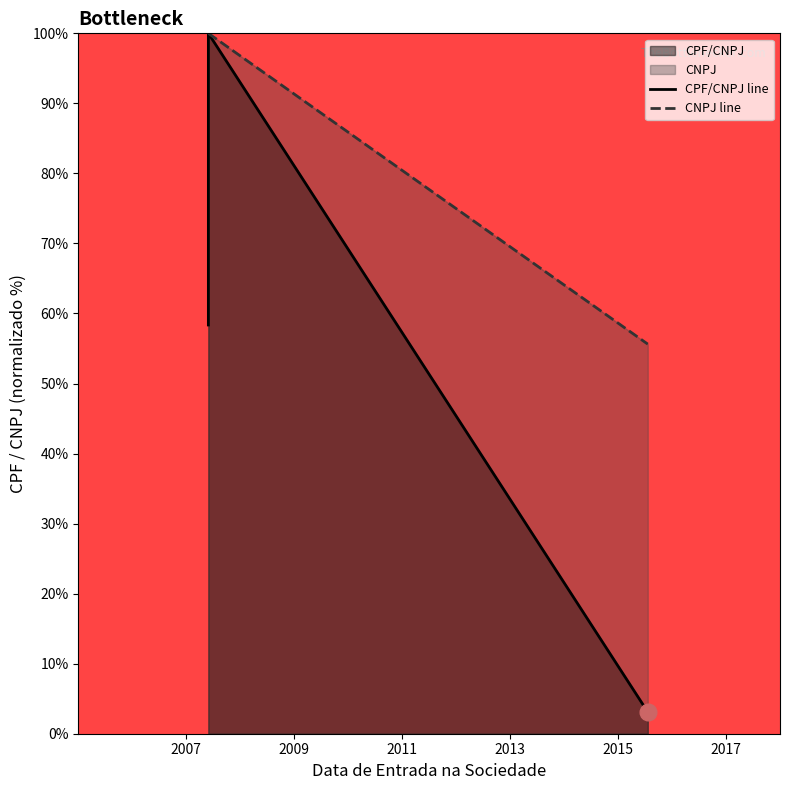

List the labels in order of CNPJ line value, largest first.

2007, 2009, 2011